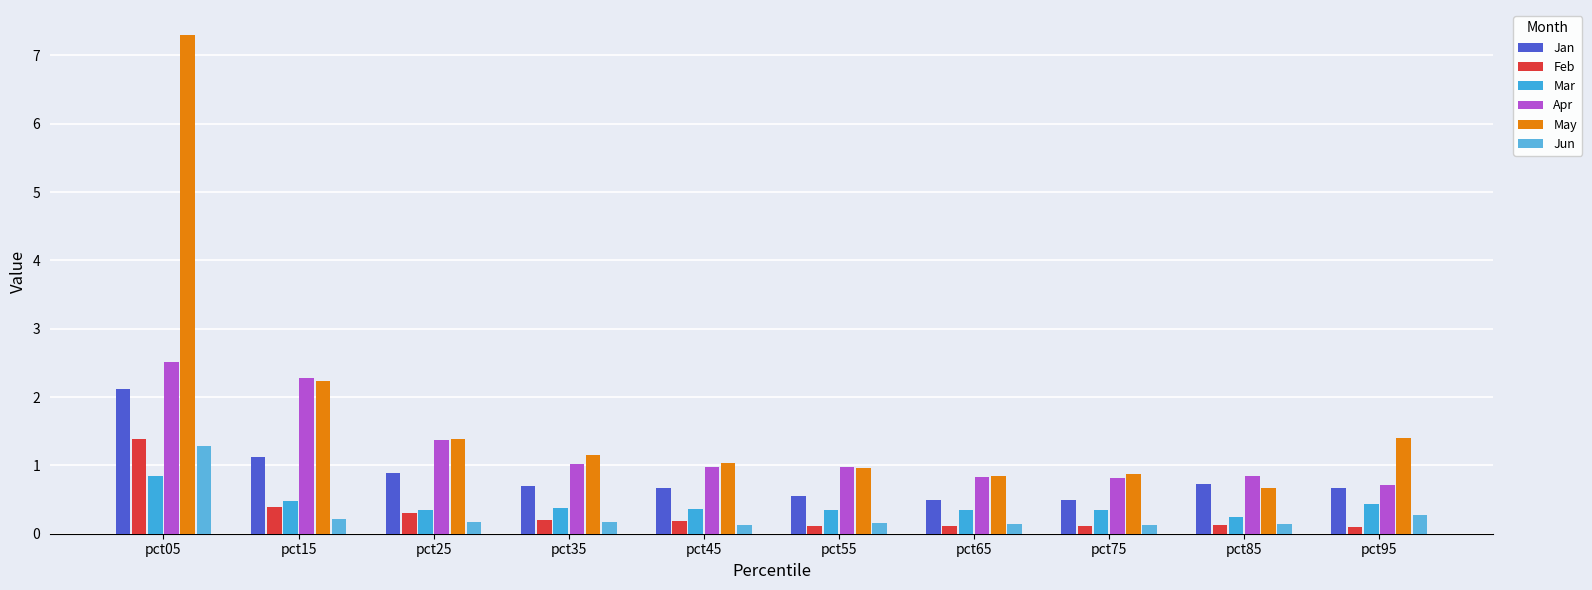

Reading left to right, list all the values displayed in this chart.

Jan: 2.1	1.1	0.9	0.7	0.7	0.5	0.5	0.5	0.7	0.7
Feb: 1.4	0.4	0.3	0.2	0.2	0.1	0.1	0.1	0.1	0.1
Mar: 0.8	0.5	0.3	0.4	0.4	0.3	0.3	0.3	0.3	0.4
Apr: 2.5	2.3	1.4	1.0	1.0	1.0	0.8	0.8	0.8	0.7
May: 7.3	2.2	1.4	1.2	1.0	1.0	0.8	0.9	0.7	1.4
Jun: 1.3	0.2	0.2	0.2	0.1	0.2	0.1	0.1	0.1	0.3